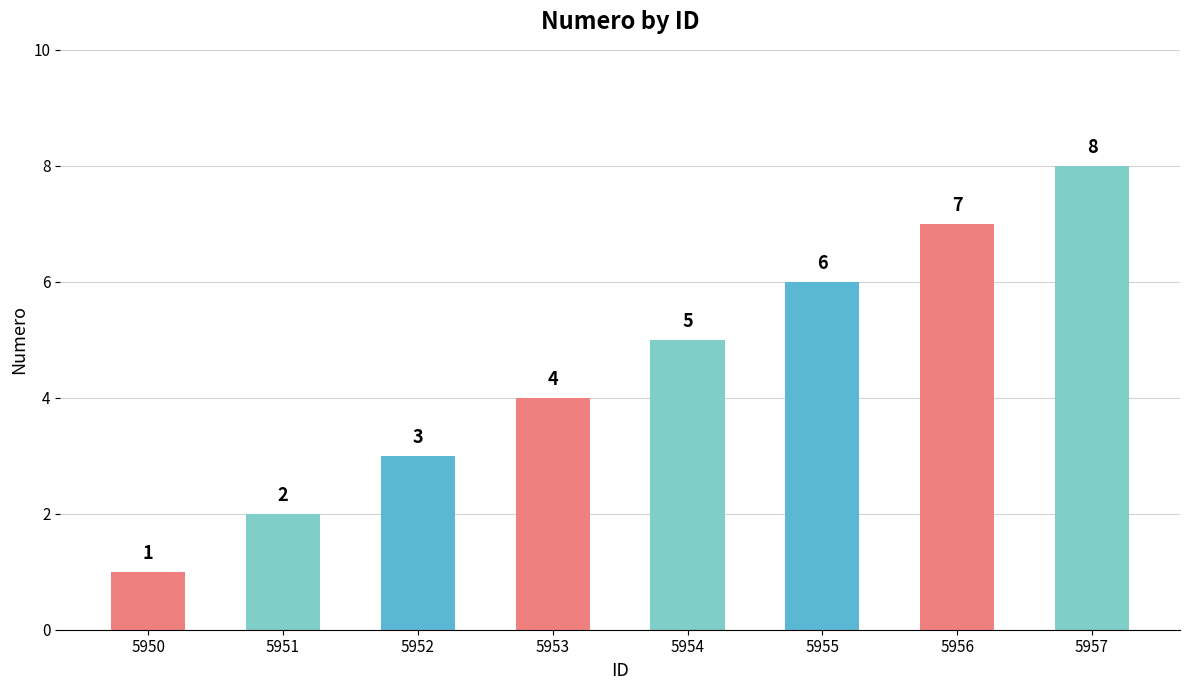

Does the chart contain any negative values?

No